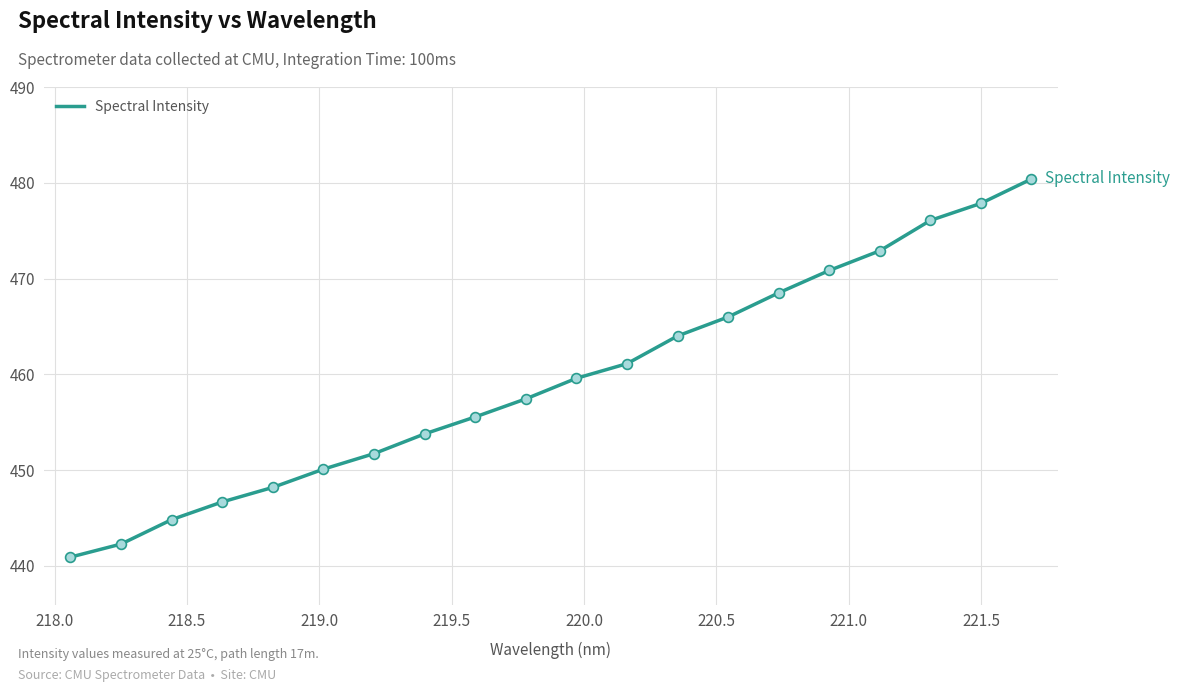

What is the maximum value shown in the chart?

480.4